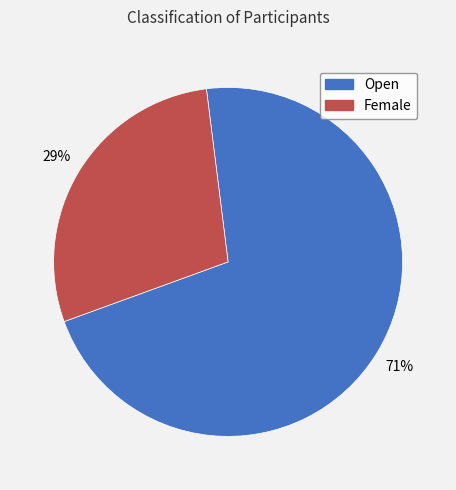

Is the sum of Female and Open greater than half?

Yes